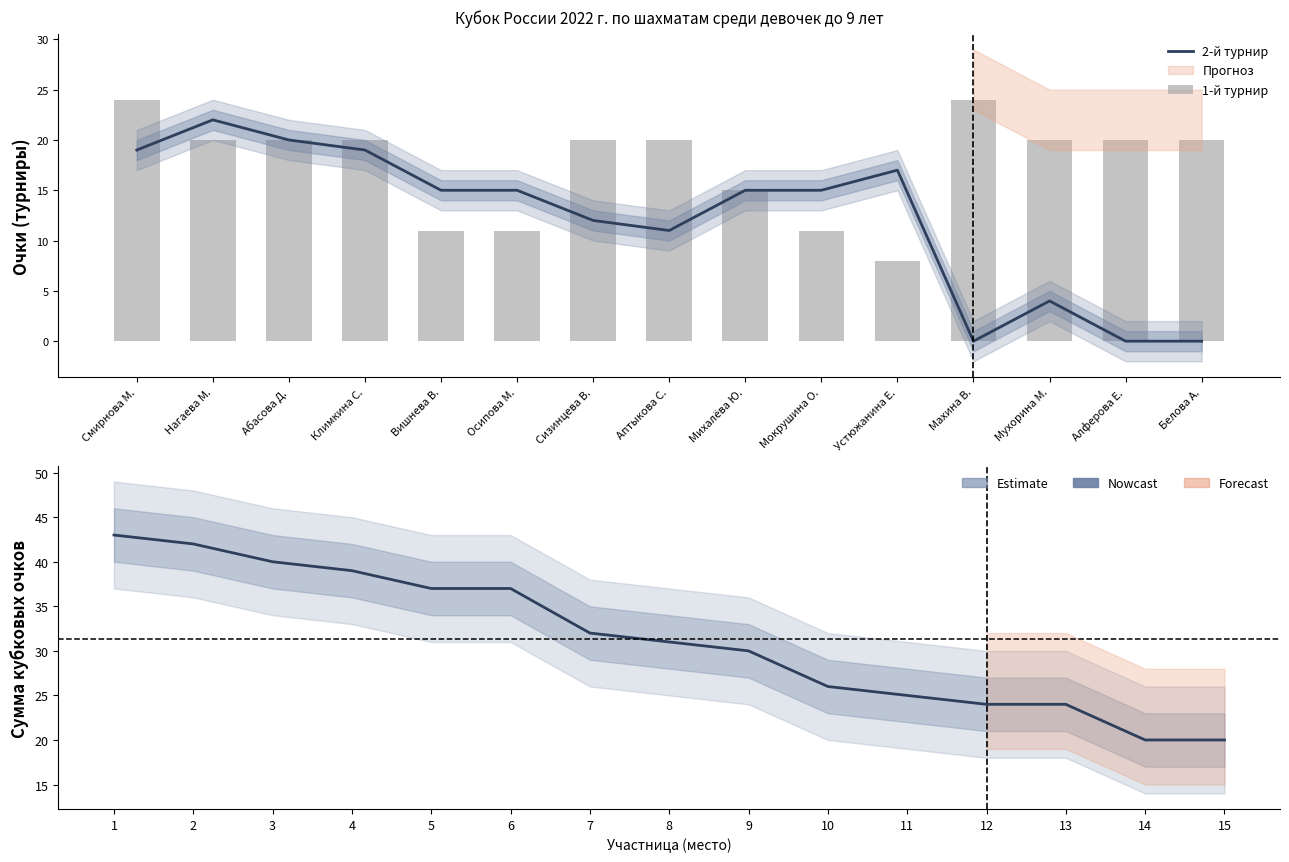

Where is Сумма очков (Estimate) nearest to the value 31?

8